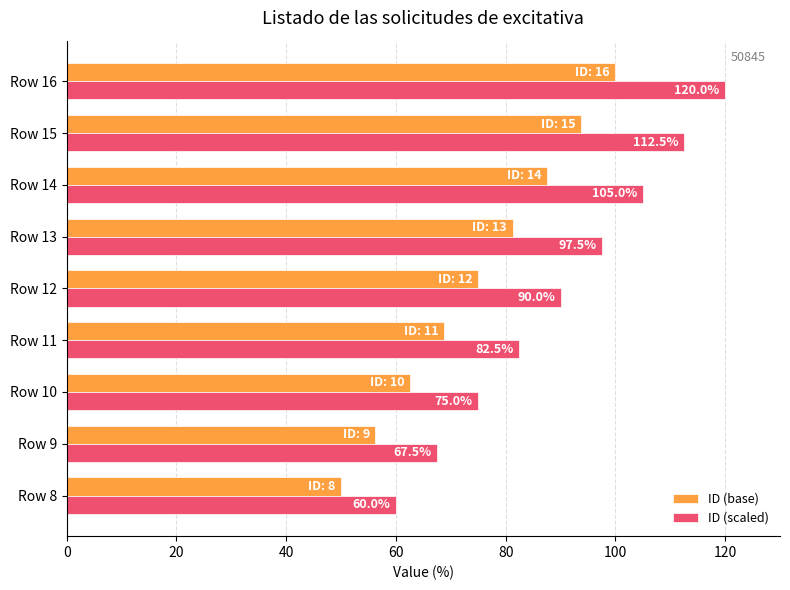

Which series has the largest range (max minus min)?

ID (scaled)